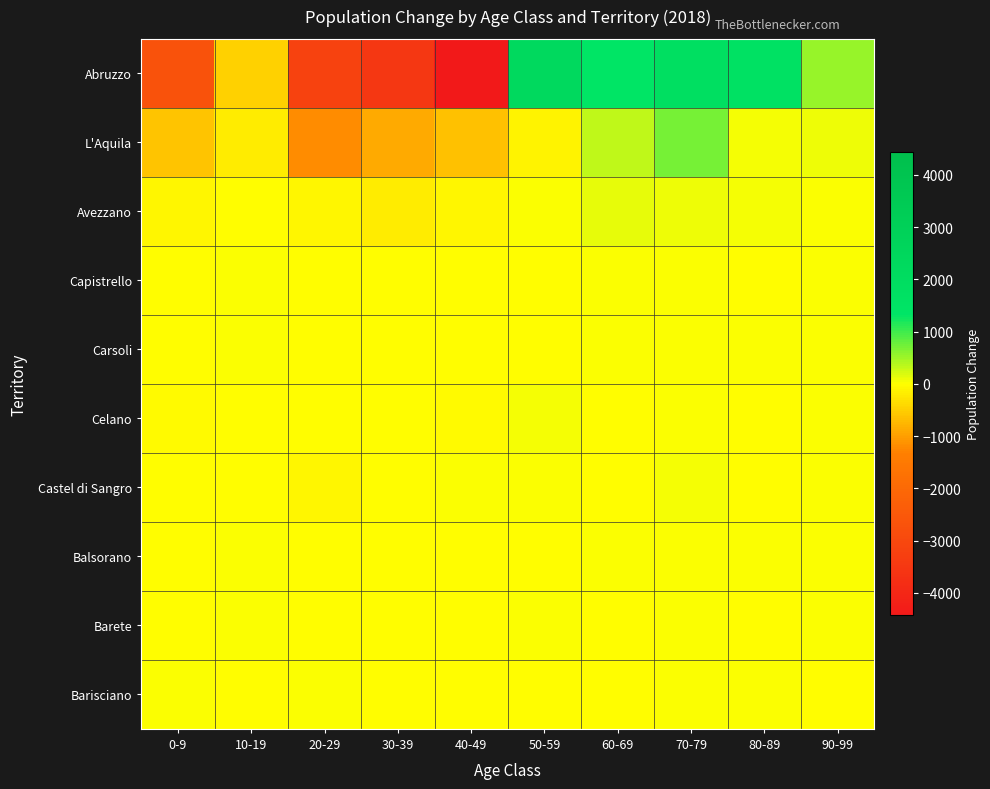

Which series changed the most between 0-9 and 60-69?

Abruzzo